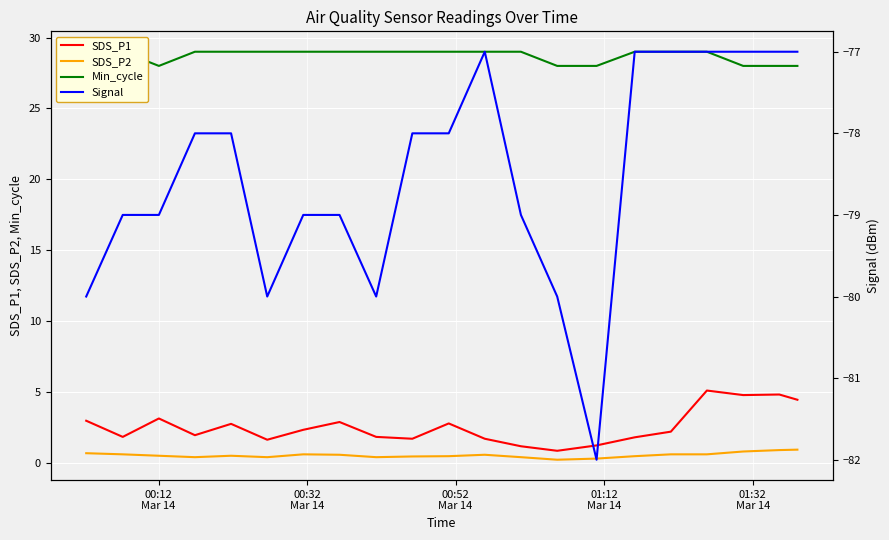

How many series are shown in this chart?

4